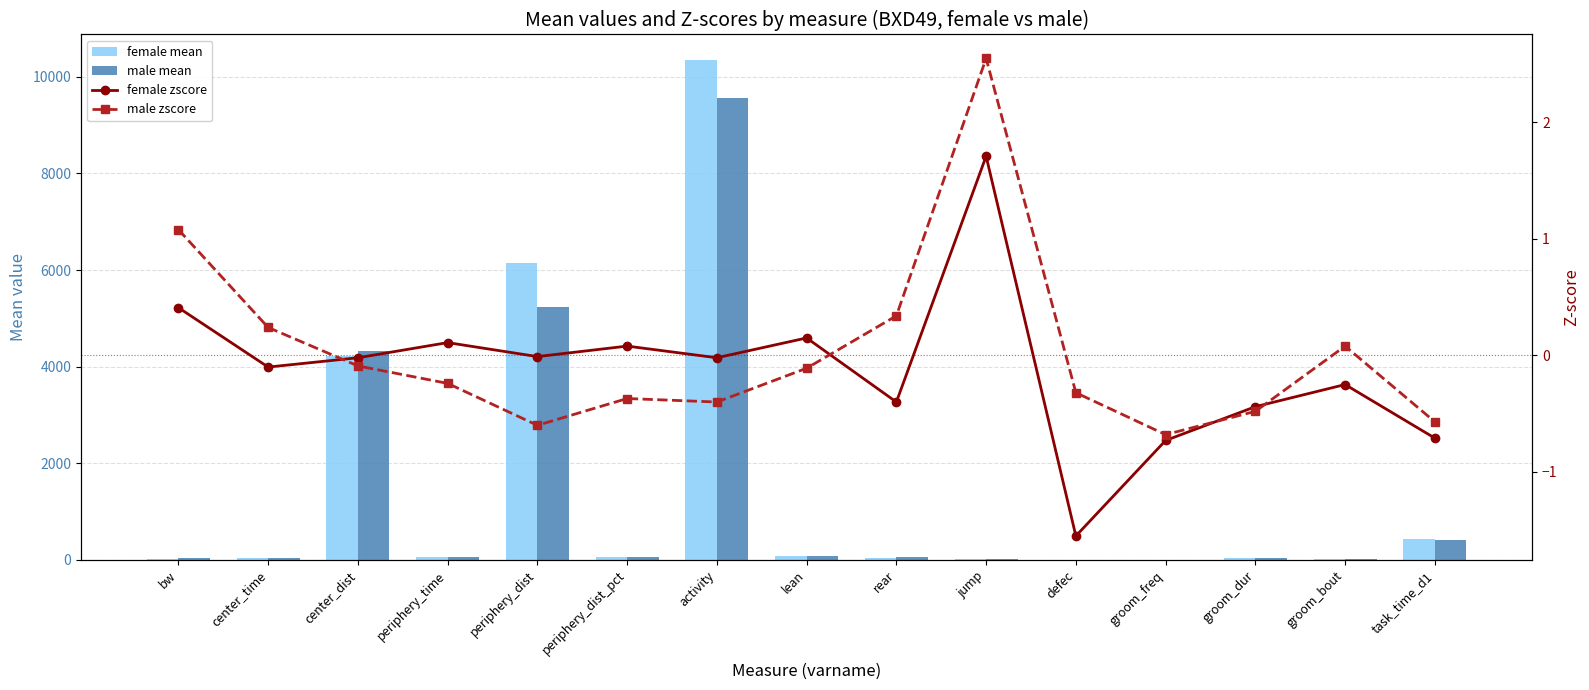

Which category has the highest value in the male zscore series?

jump